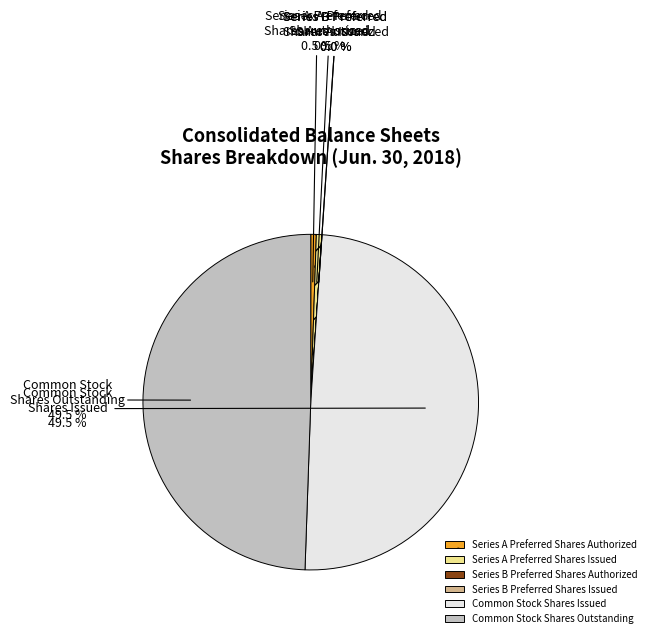

Between Series A Preferred Shares Authorized and Common Stock Shares Outstanding, which is larger?

Common Stock Shares Outstanding